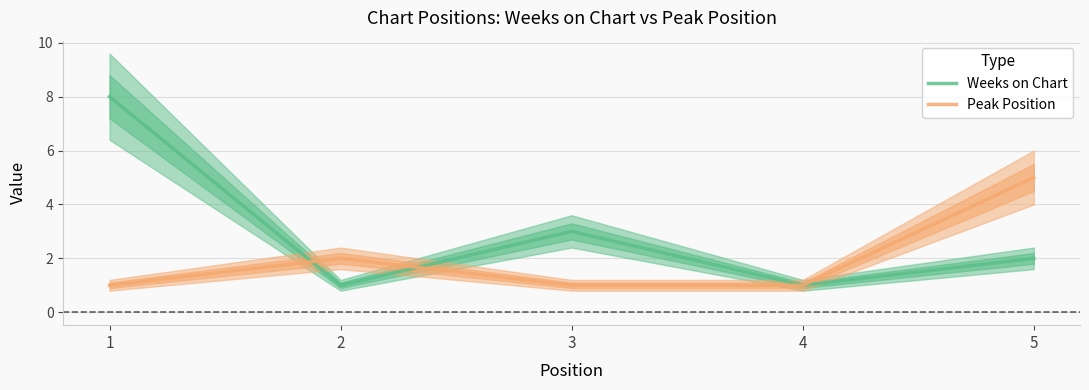

What is the difference between the Peak Position values at 2 and 4?

1